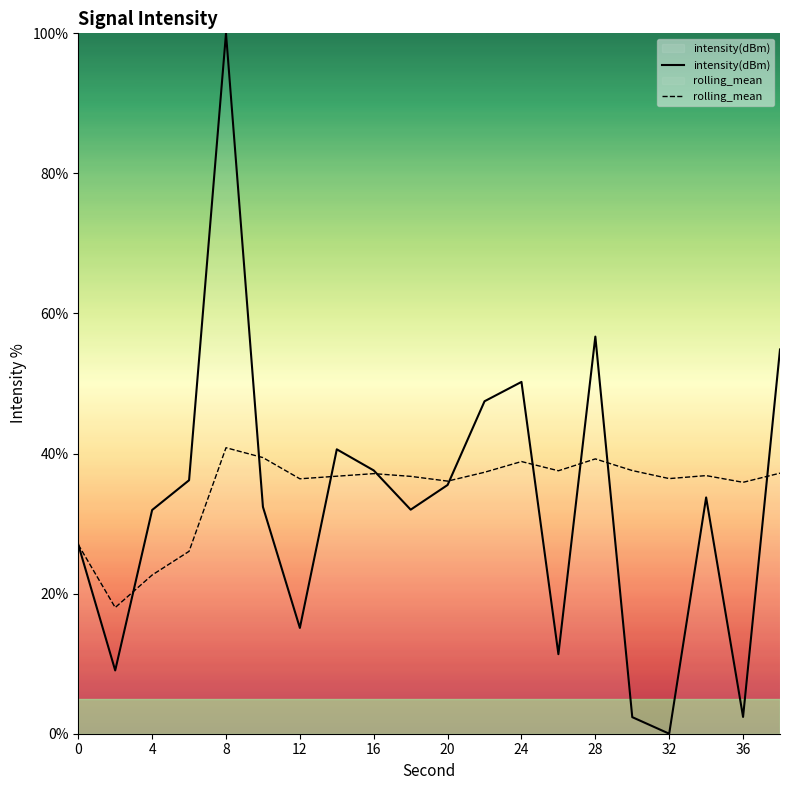

At which label does rolling_mean first exceed 36?

8